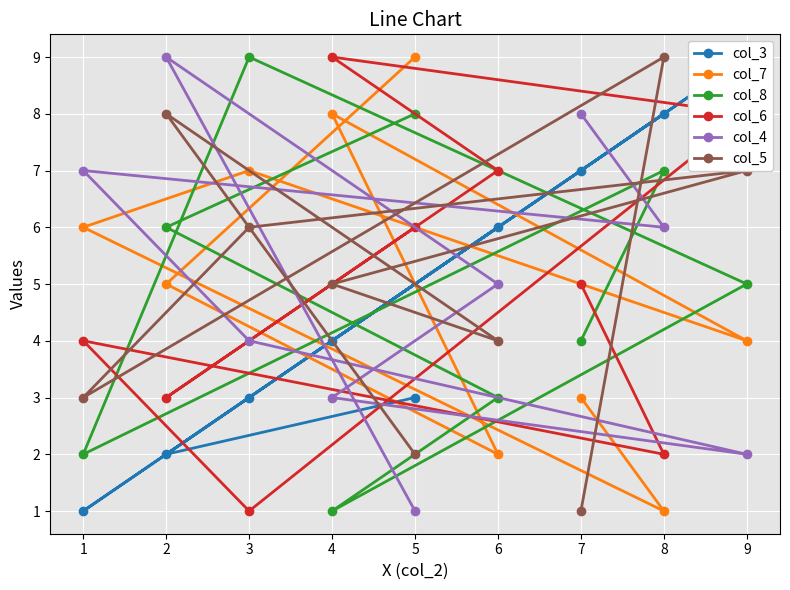

Rank the categories by col_5 value from highest to lowest.

8, 2, 9, 3, 4, 6, 1, 5, 7